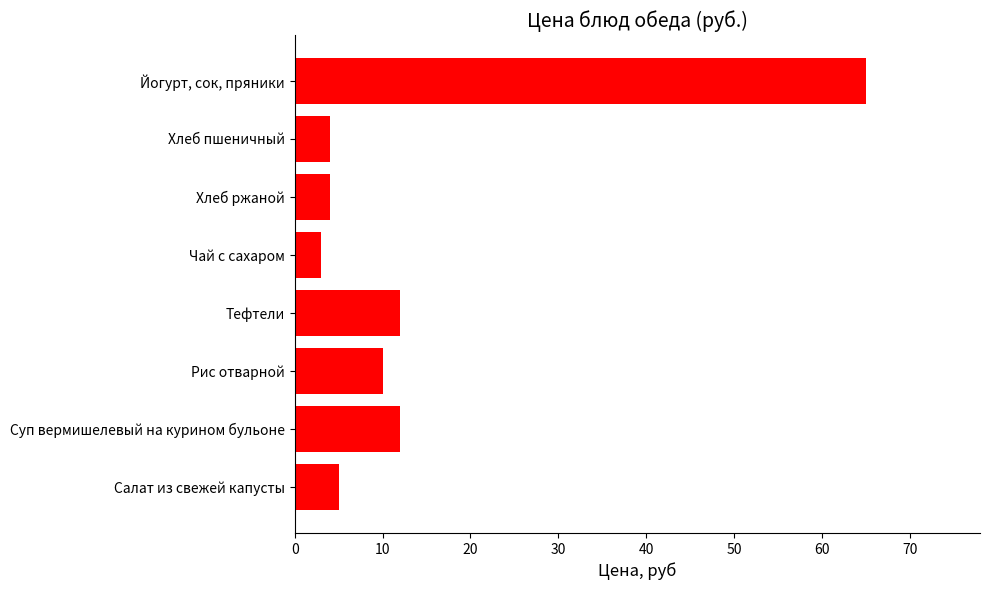

What is the change in value from Чай с сахаром to Йогурт, сок, пряники?

+62